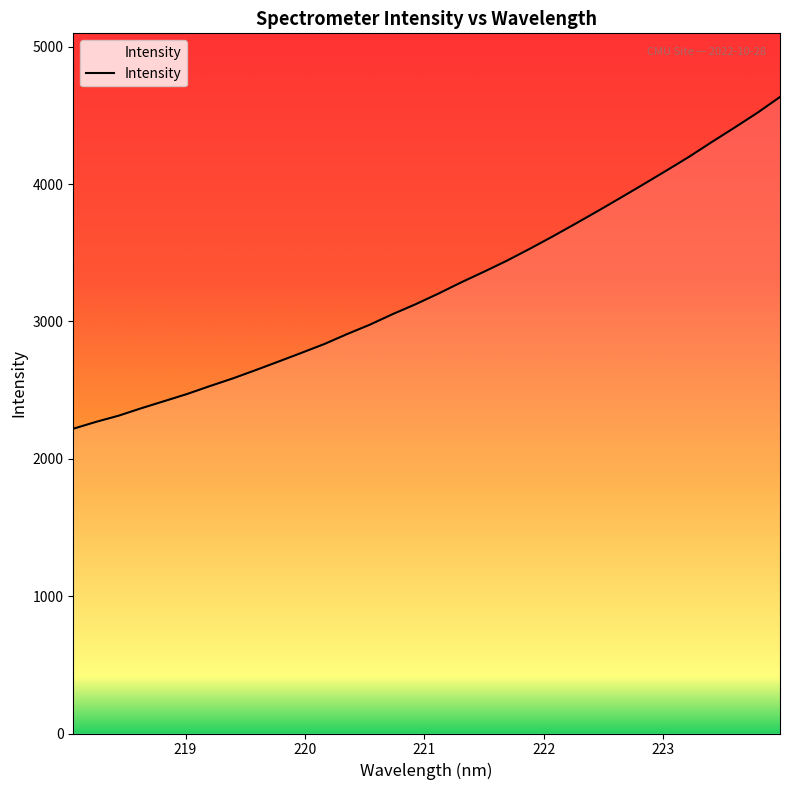

What is the approximate value at 221.1174?

3202.4